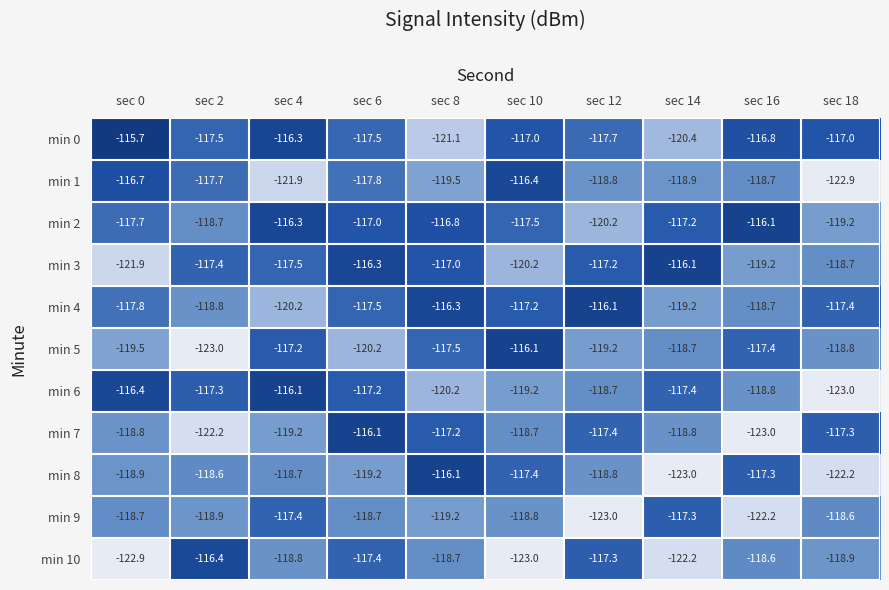

At which category is the sum across all series the highest?

sec 6